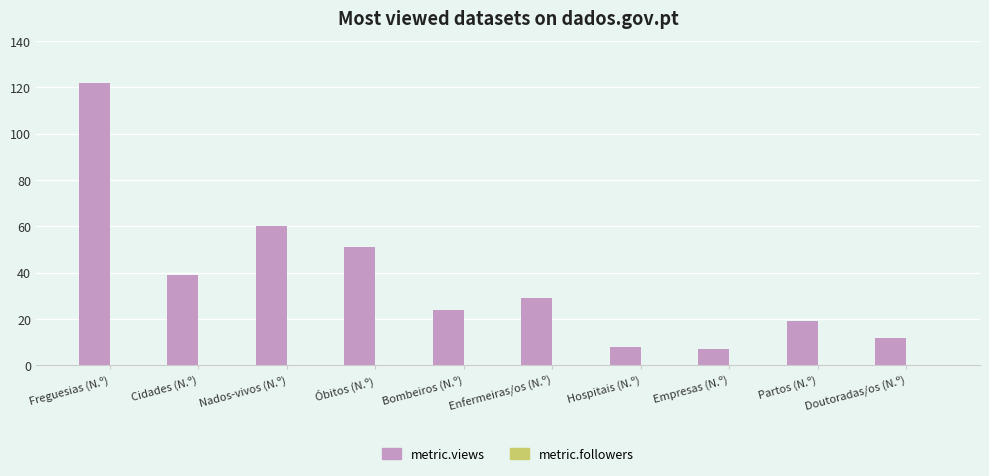

What is the maximum value shown in the chart?

122